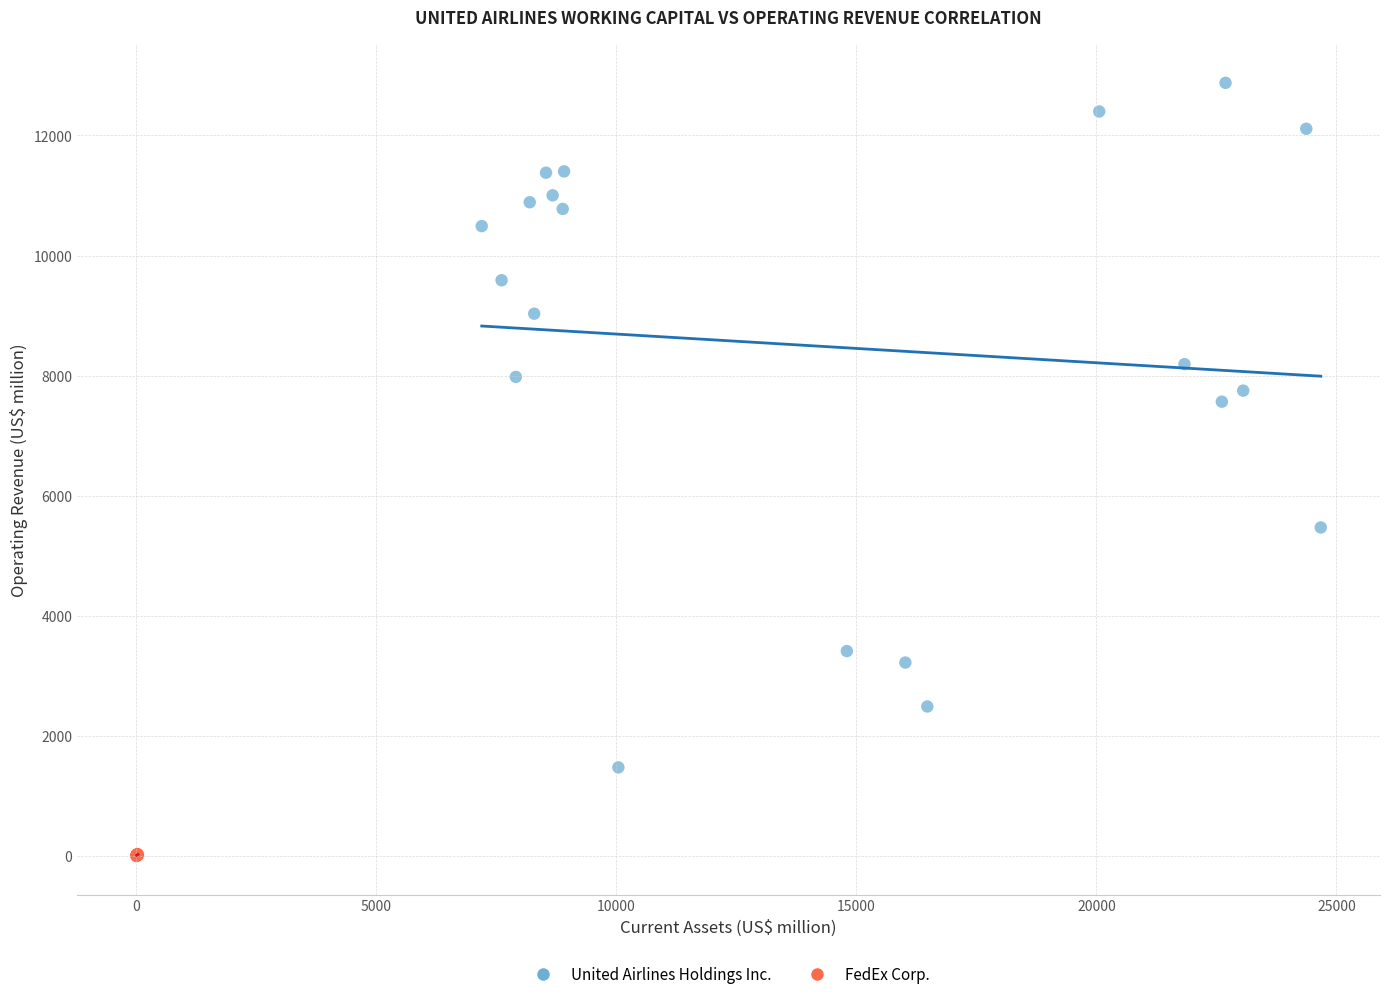

Which series reaches the maximum Y coordinate?

United Airlines Holdings Inc.